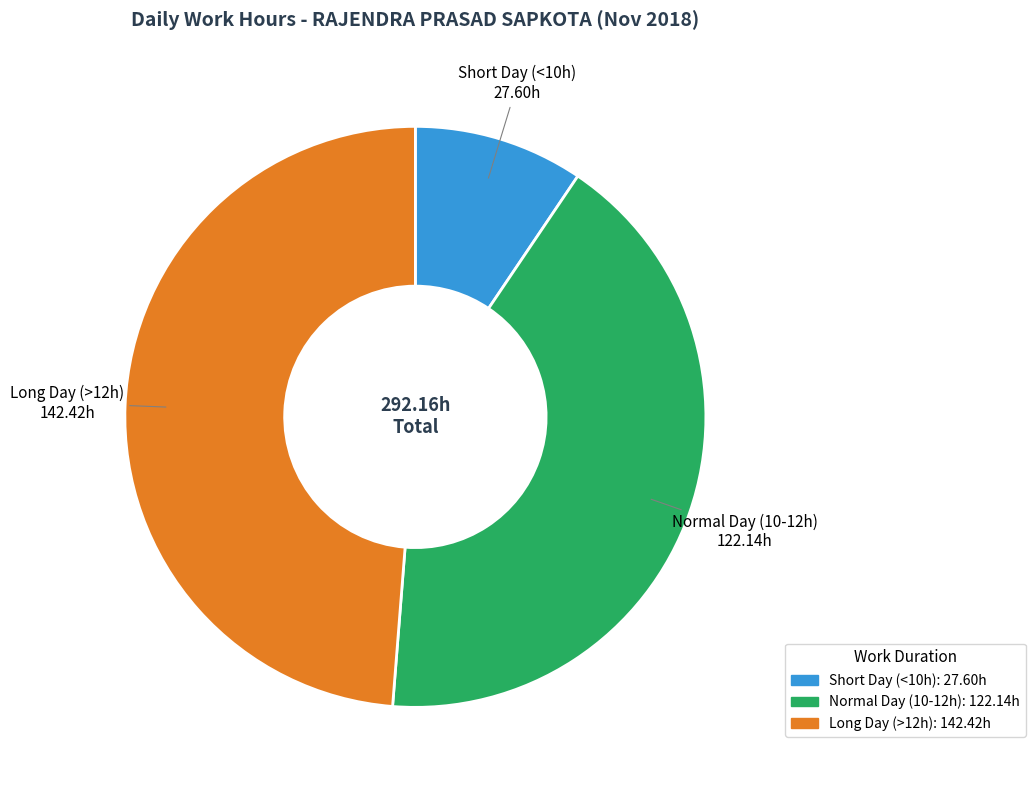

Does any single category account for the majority?

No